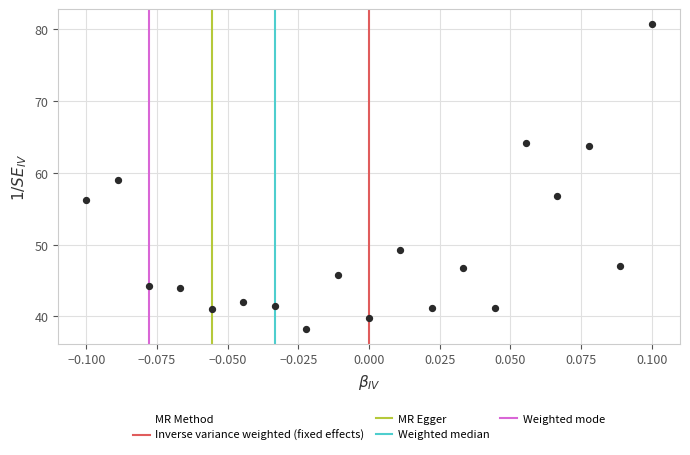

What is the range of Y values (max minus min)?

42.4